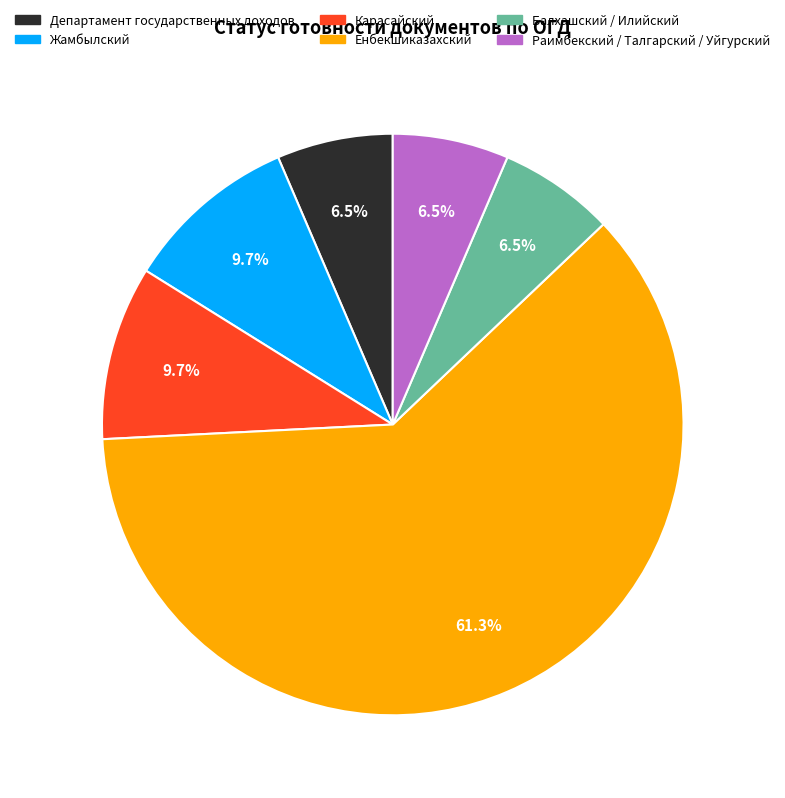

To the nearest percent, what is the difference between the Енбекшиказахский and Раимбекский / Талгарский / Уйгурский slice percentages?

55%